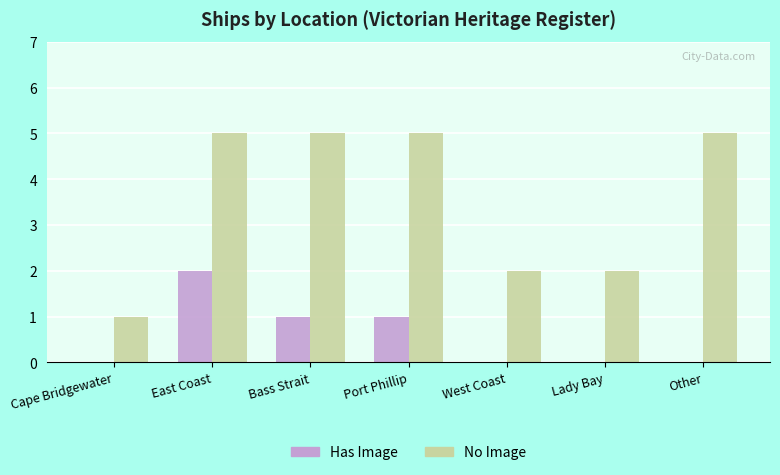

Reading left to right, list all the values displayed in this chart.

Has Image: Cape Bridgewater=0	East Coast=2	Bass Strait=1	Port Phillip=1	West Coast=0	Lady Bay=0	Other=0
No Image: Cape Bridgewater=1	East Coast=5	Bass Strait=5	Port Phillip=5	West Coast=2	Lady Bay=2	Other=5